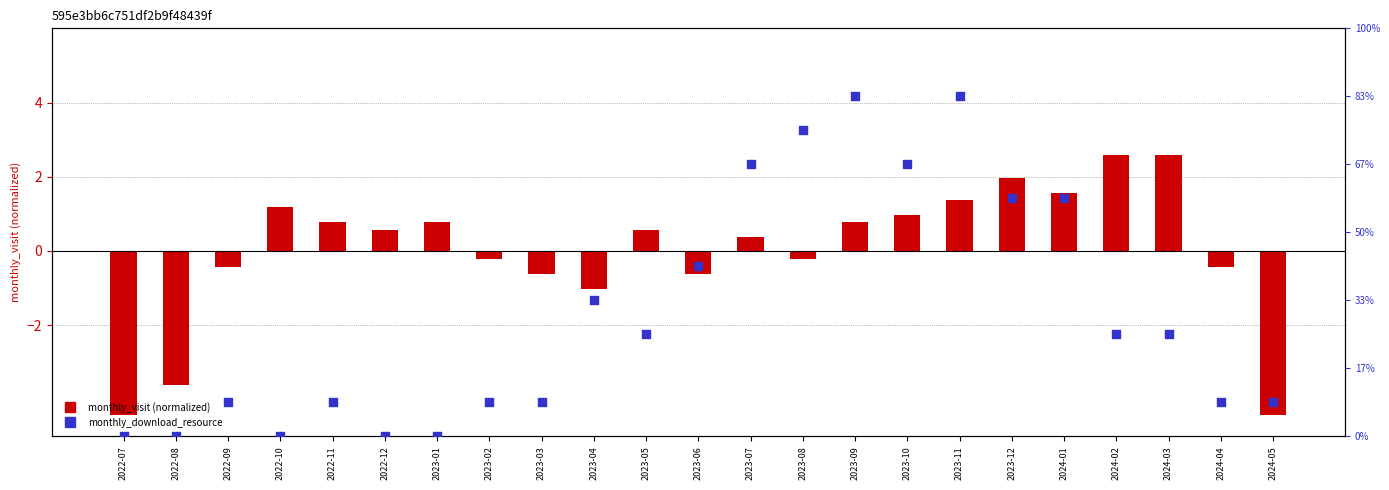

At how many categories does at least one series exceed -2?

23